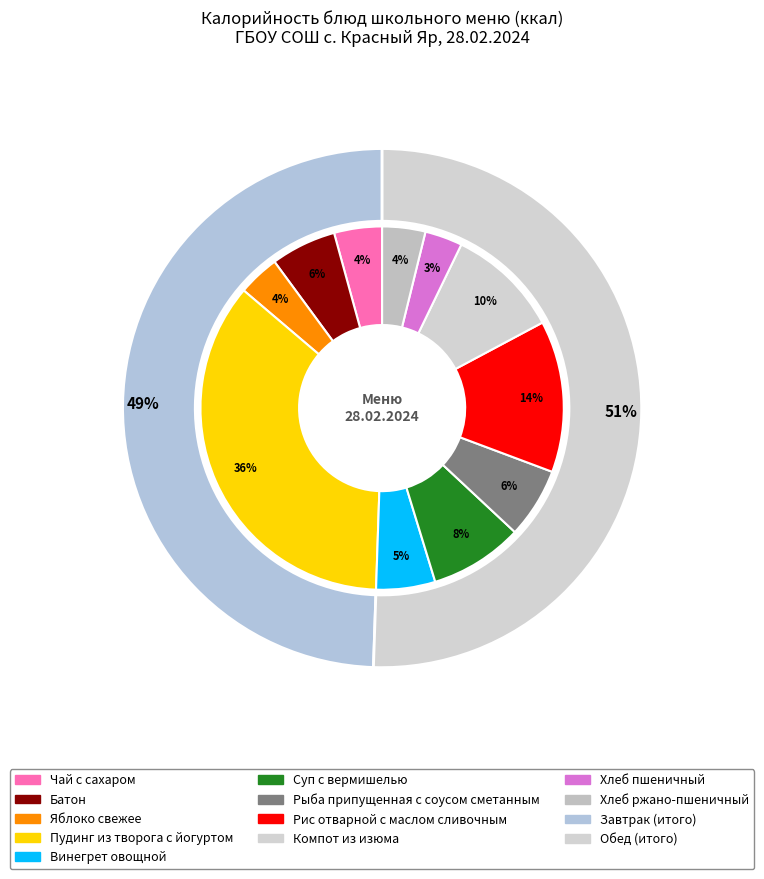

To the nearest percent, what is the combined percentage of Рис отварной с маслом сливочным and Рыба припущенная с соусом сметанным?

20%